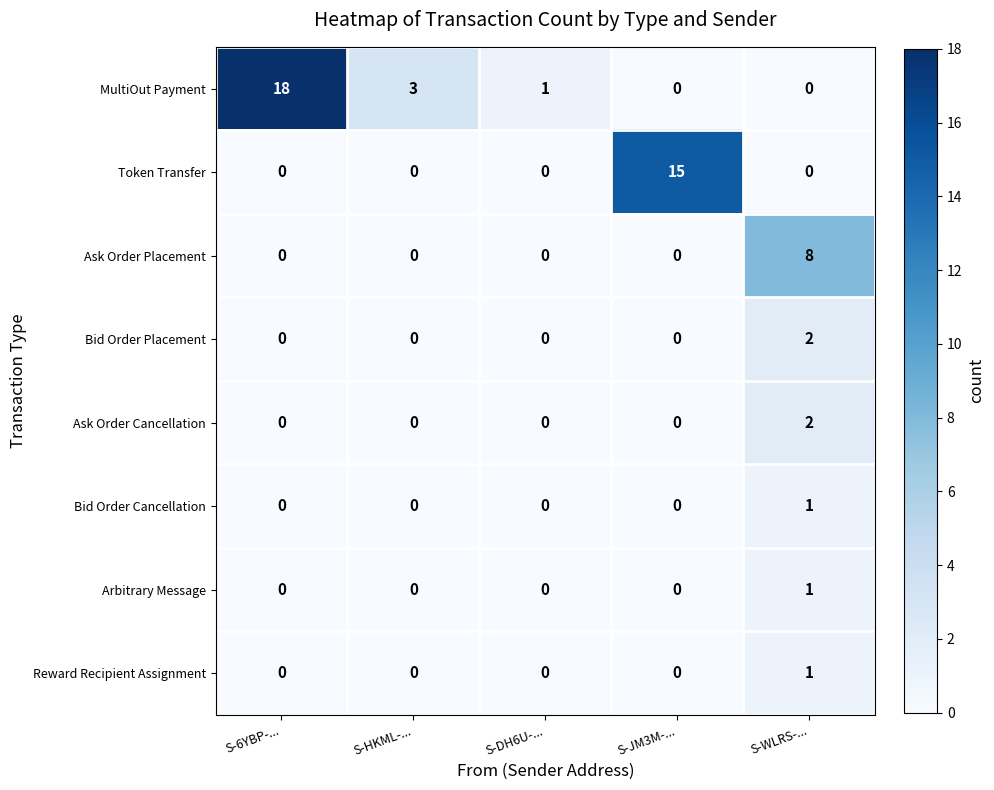

What is the average value of the Token Transfer series?

3